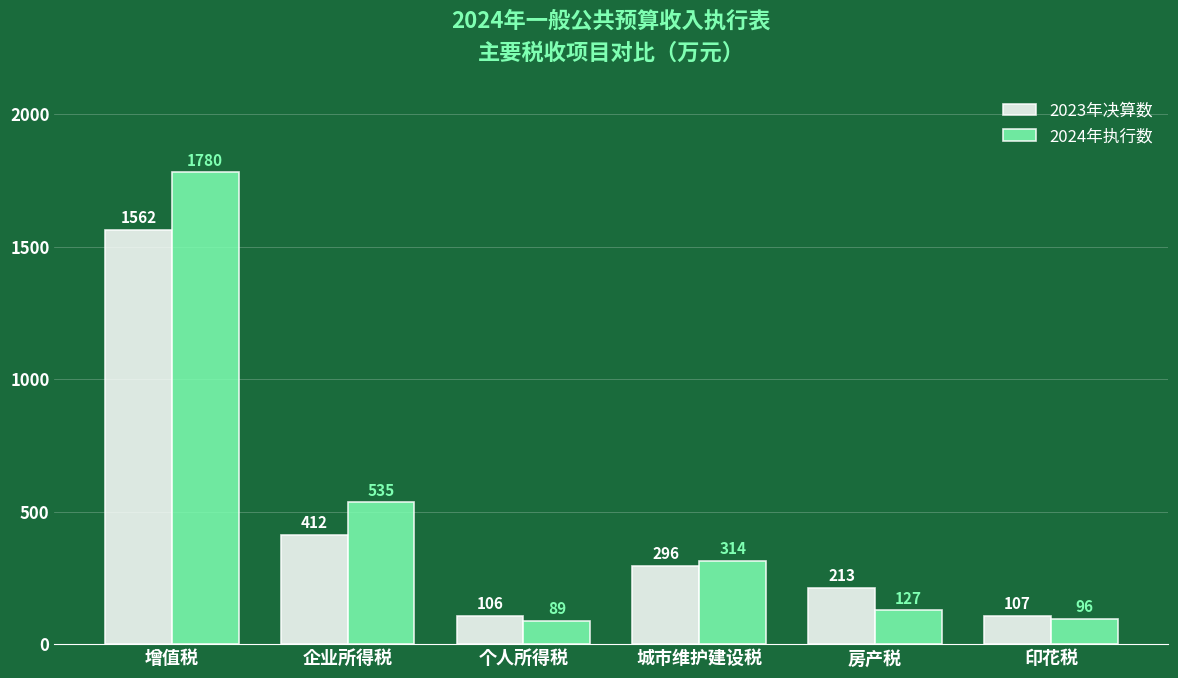

Which series has the widest spread of values?

2024年执行数